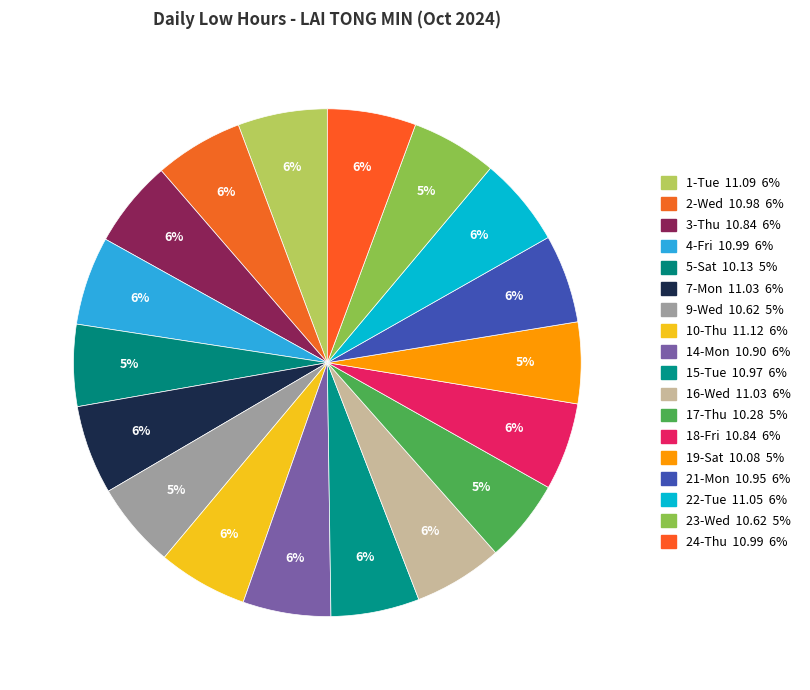

Rank the categories by value from lowest to highest.

19-Sat, 5-Sat, 17-Thu, 9-Wed, 23-Wed, 3-Thu, 18-Fri, 14-Mon, 21-Mon, 15-Tue, 2-Wed, 4-Fri, 24-Thu, 7-Mon, 16-Wed, 22-Tue, 1-Tue, 10-Thu